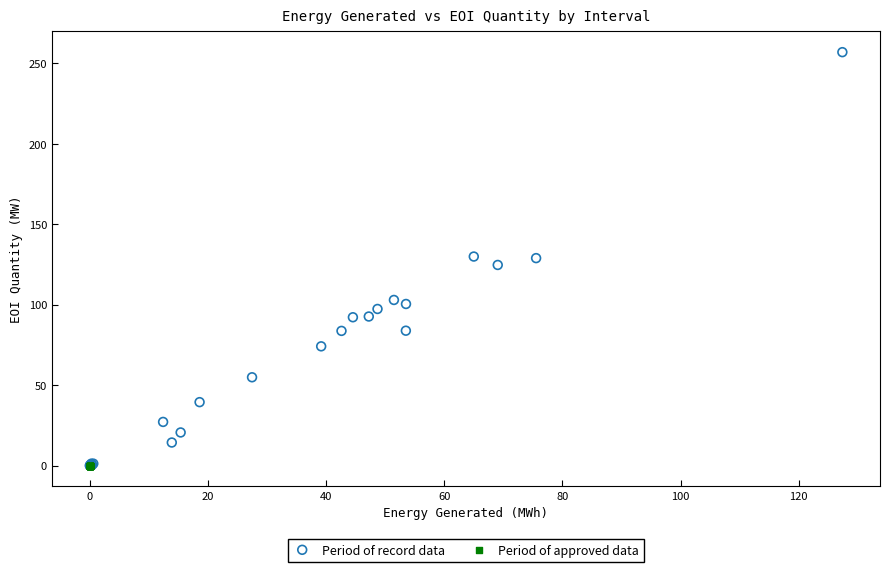

Which series contains the highest Y value?

Period of record data